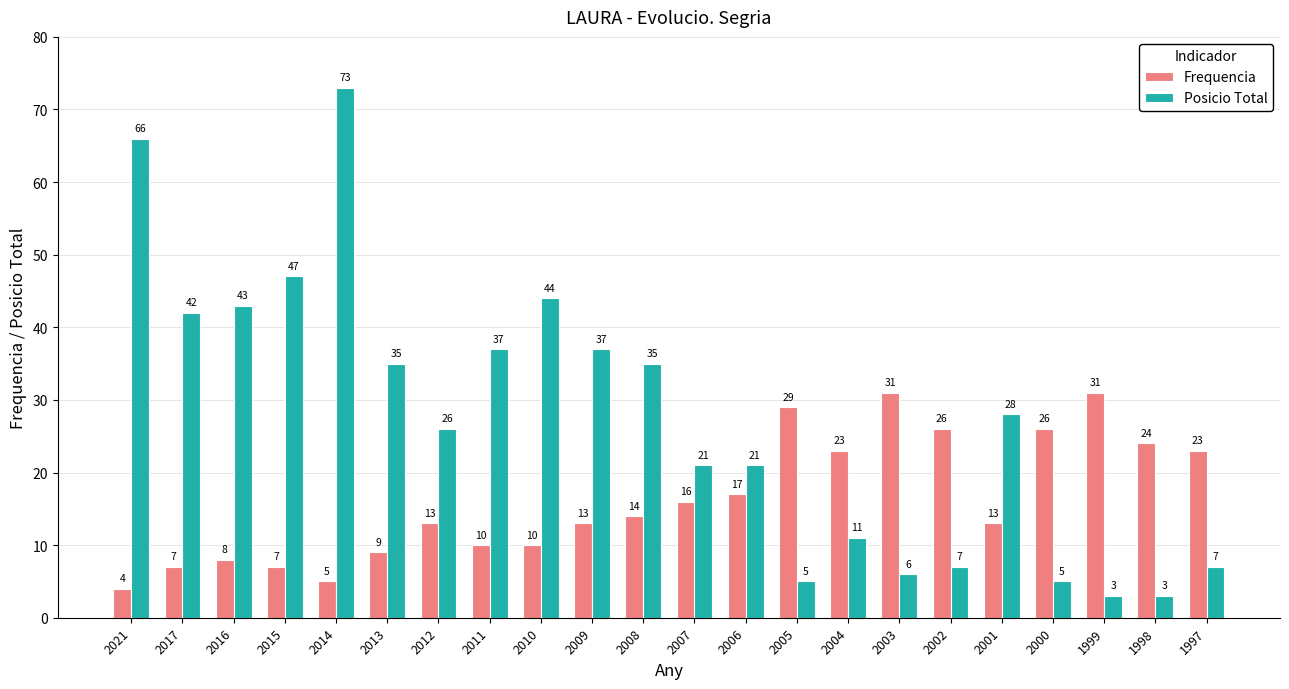

At which label does Posicio Total first exceed 28?

2021